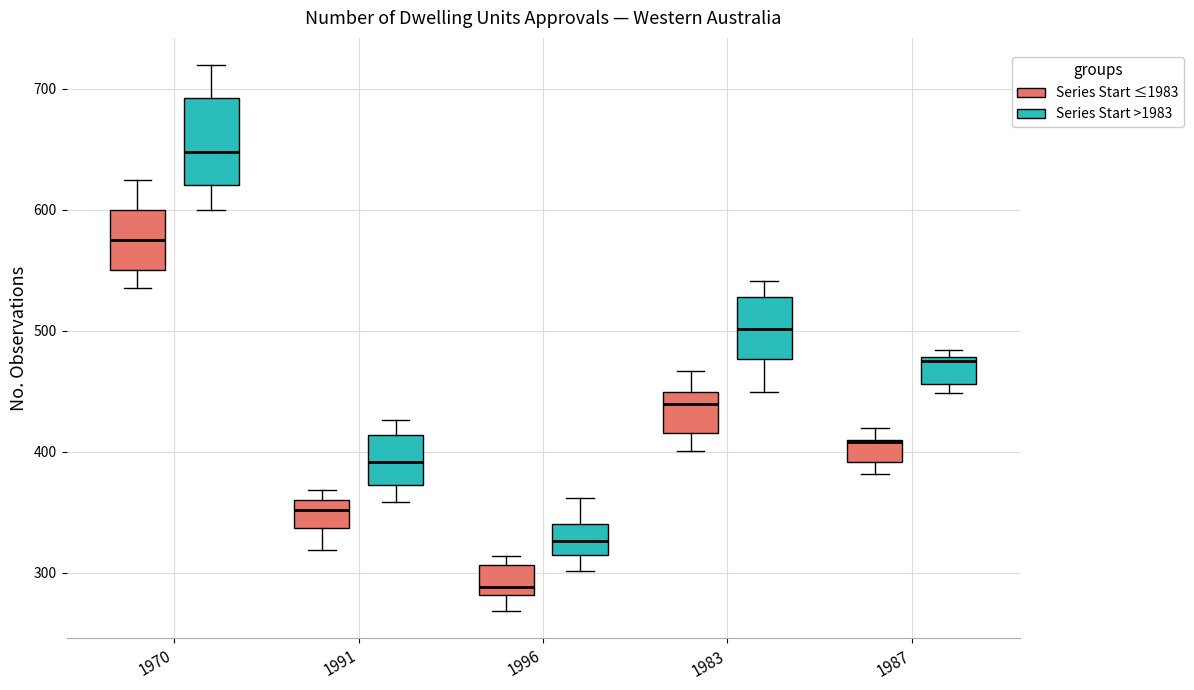

Where does the lower whisker of the box for 1983 (Series Start ≤1983) end on the y-axis? The values are not printed on the chart, so give them approximately, as read against the axis.

400